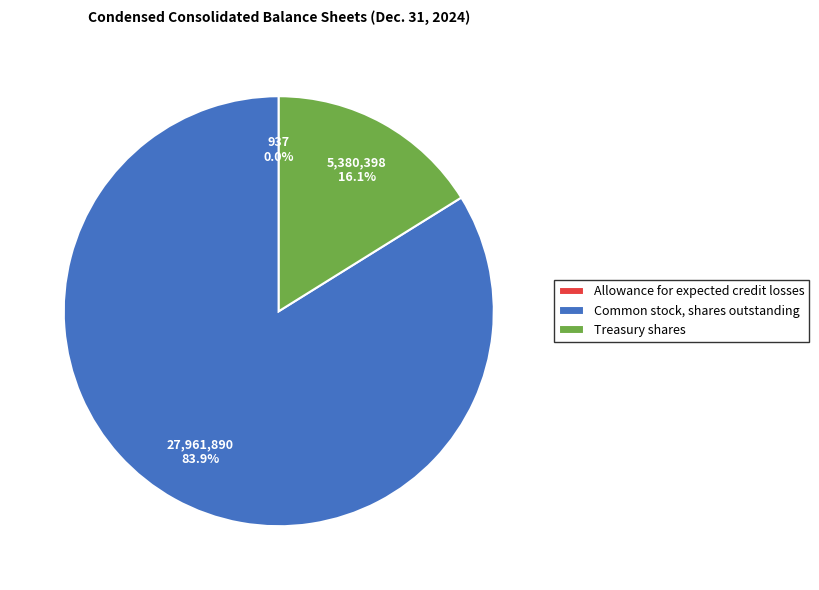

Is there a majority slice in this chart?

Yes